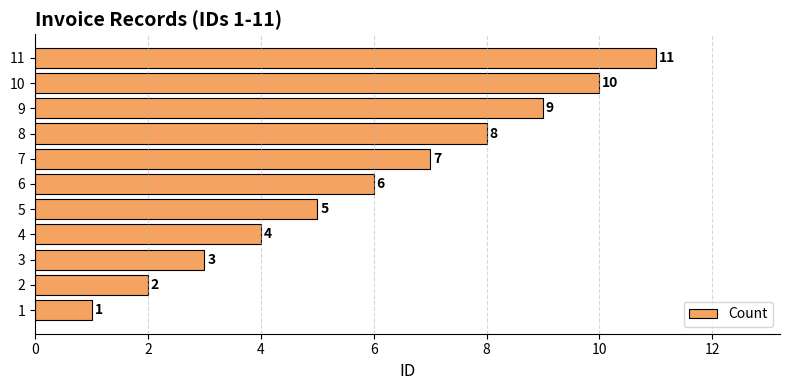

True or false: the data shows 17 at 10.

False